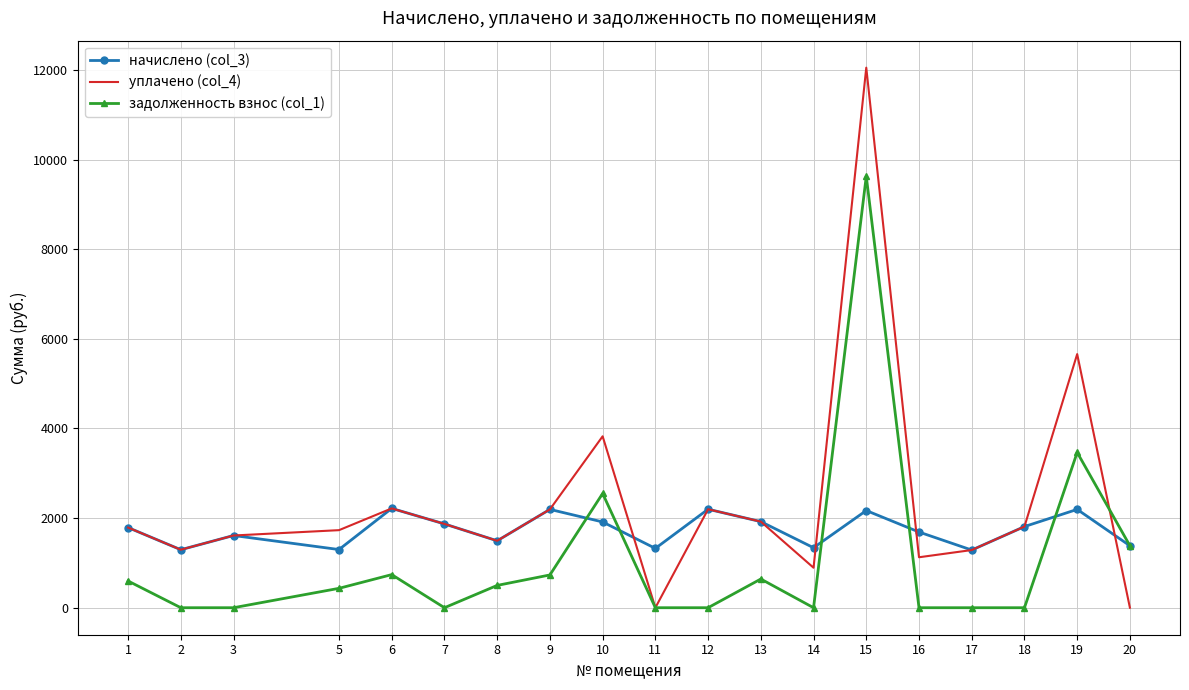

At how many categories does at least one series exceed 3314?

3